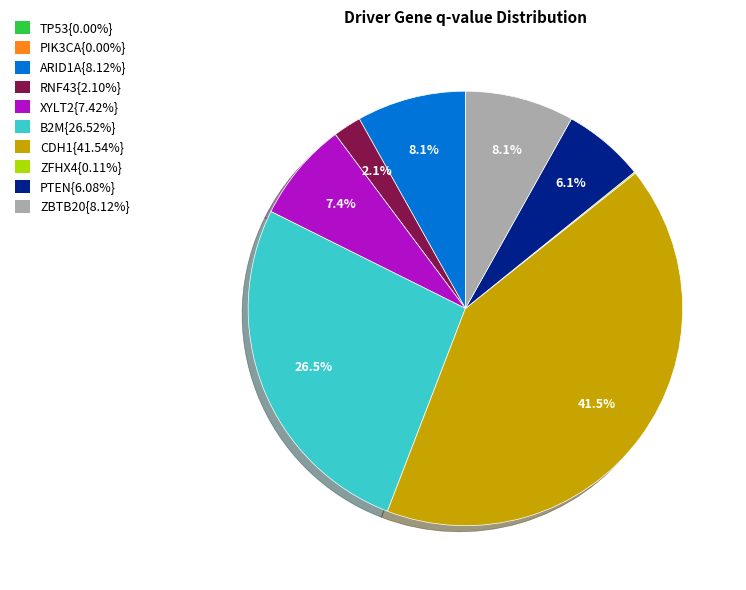

Is there any slice that represents more than half of the pie?

No